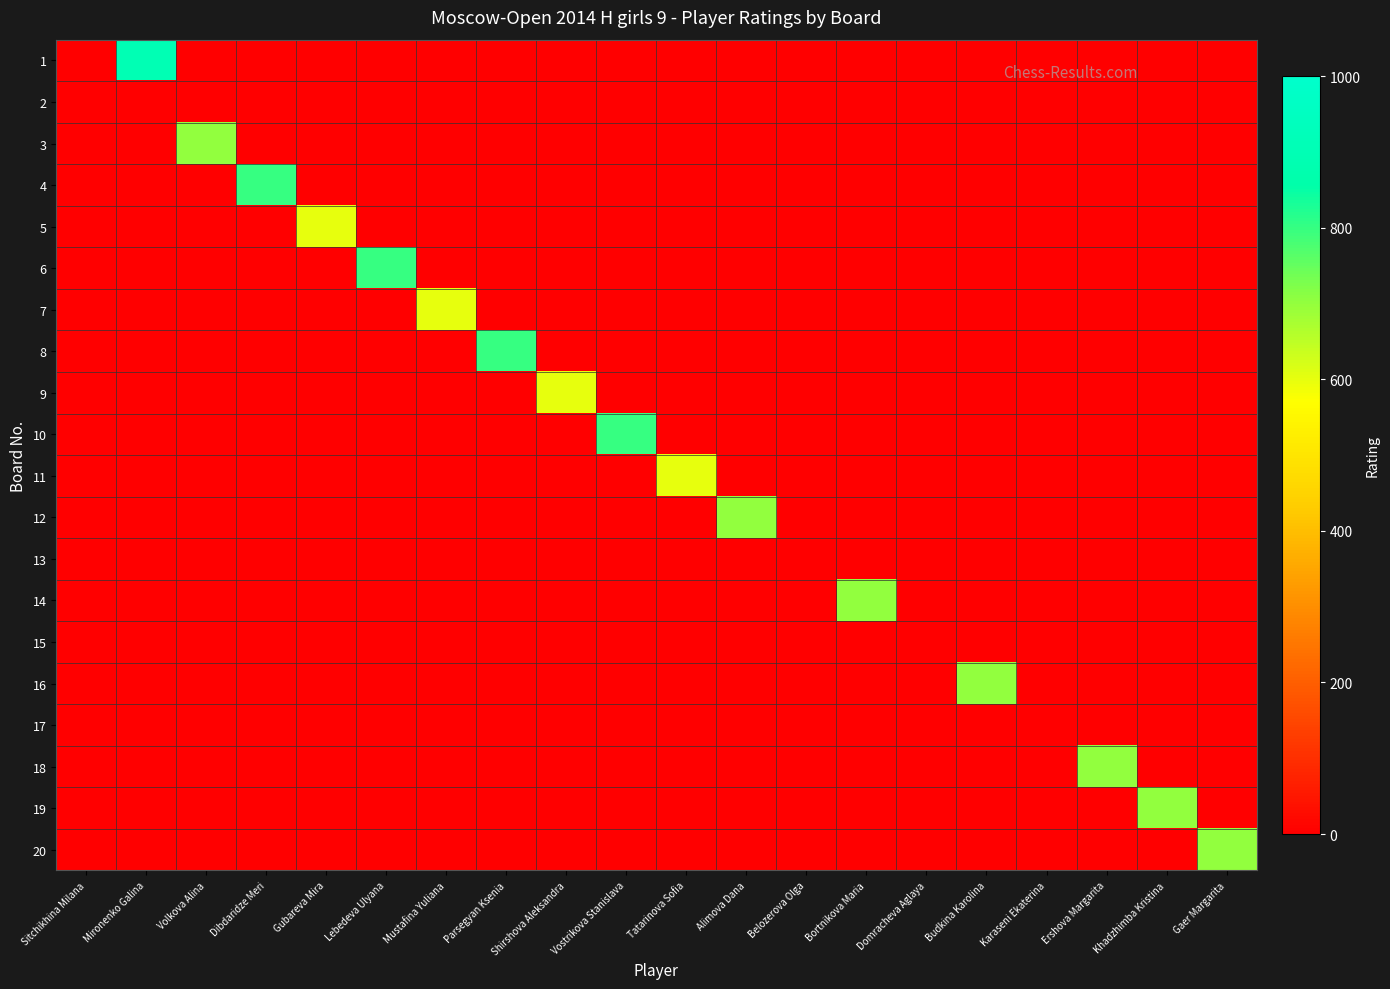

Which has a higher value, Alimova Dana or Shirshova Aleksandra?

Alimova Dana